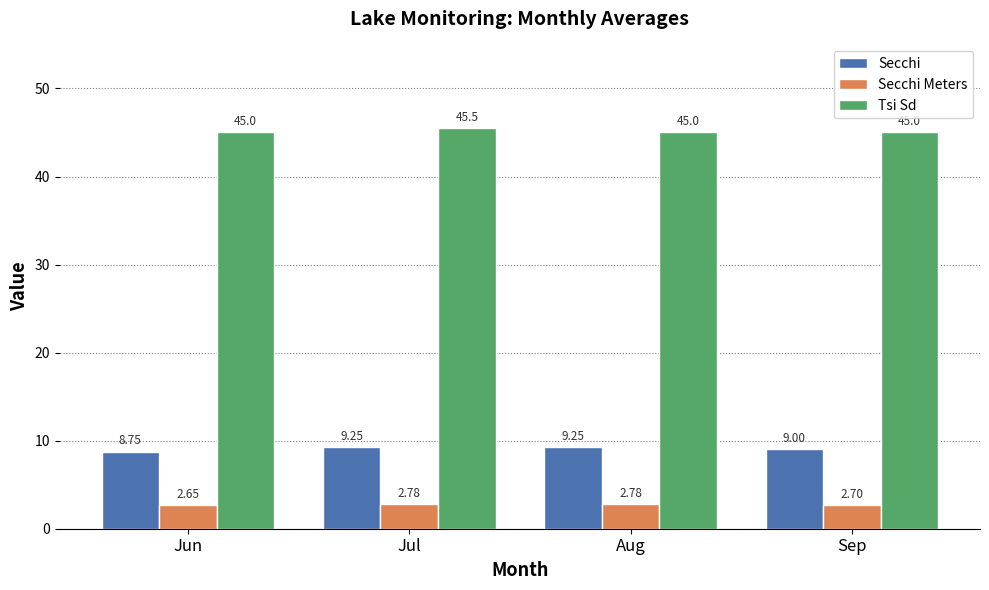

At which label does Tsi Sd reach its peak?

Jul